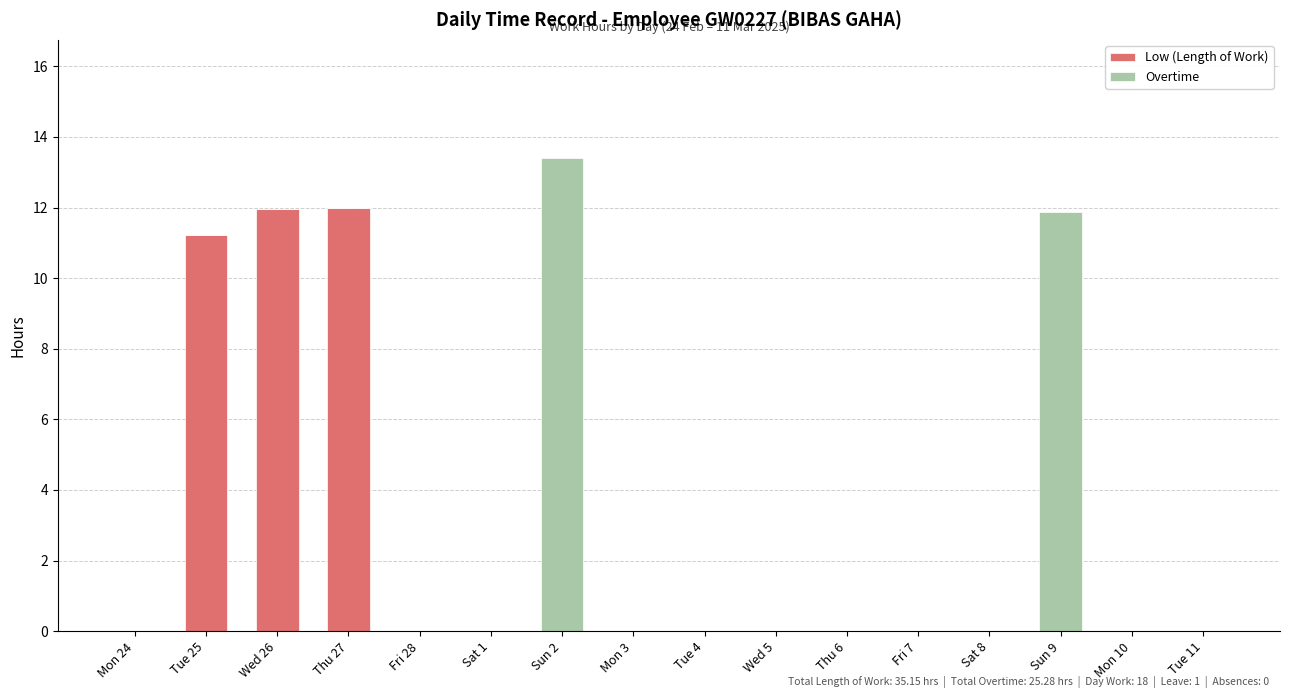

Is it true that Low (Length of Work) equals 6.2 at Tue 11?

False